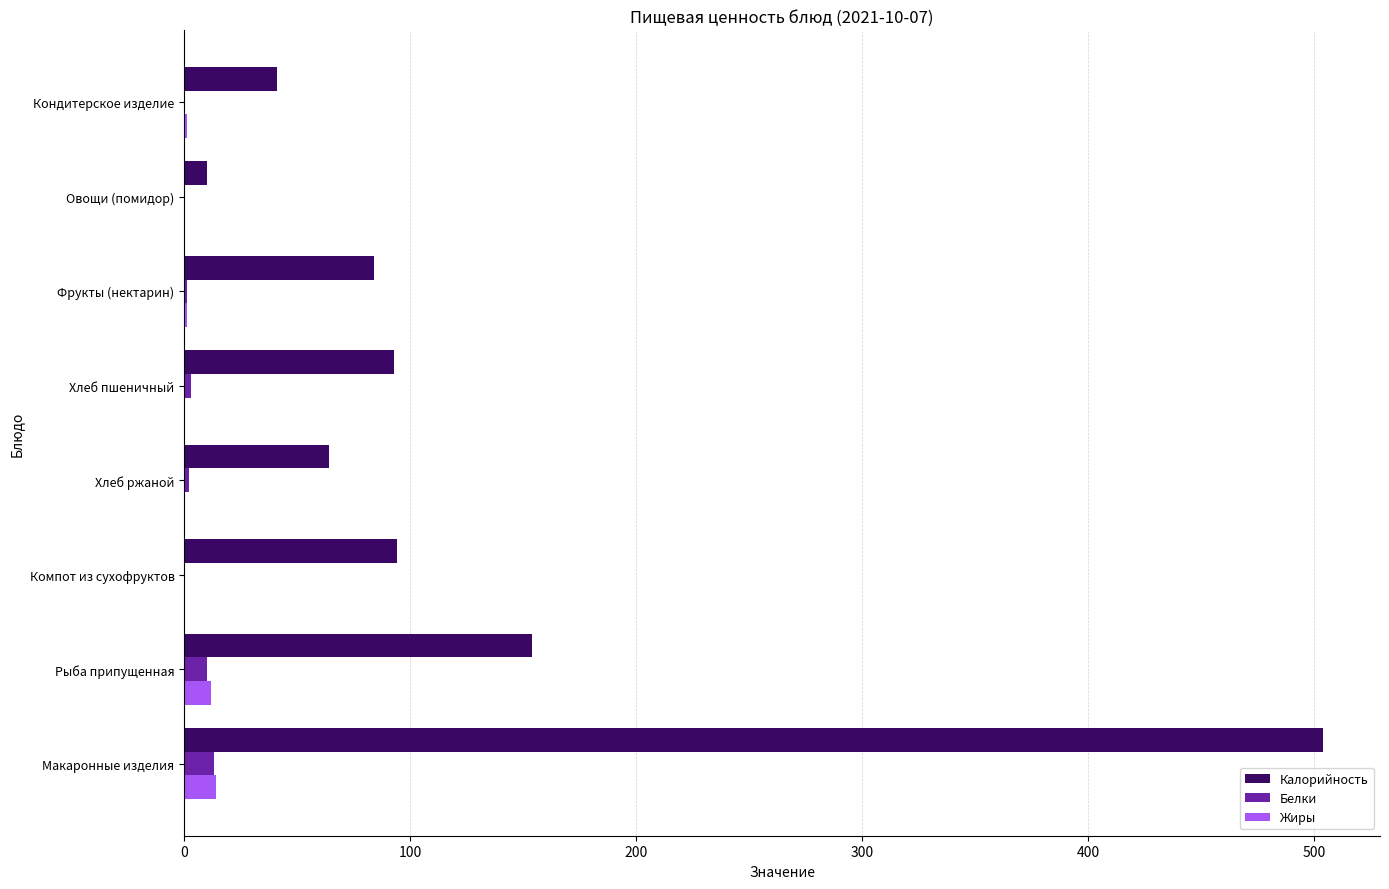

At which label is Калорийность closest to 257?

Рыба припущенная